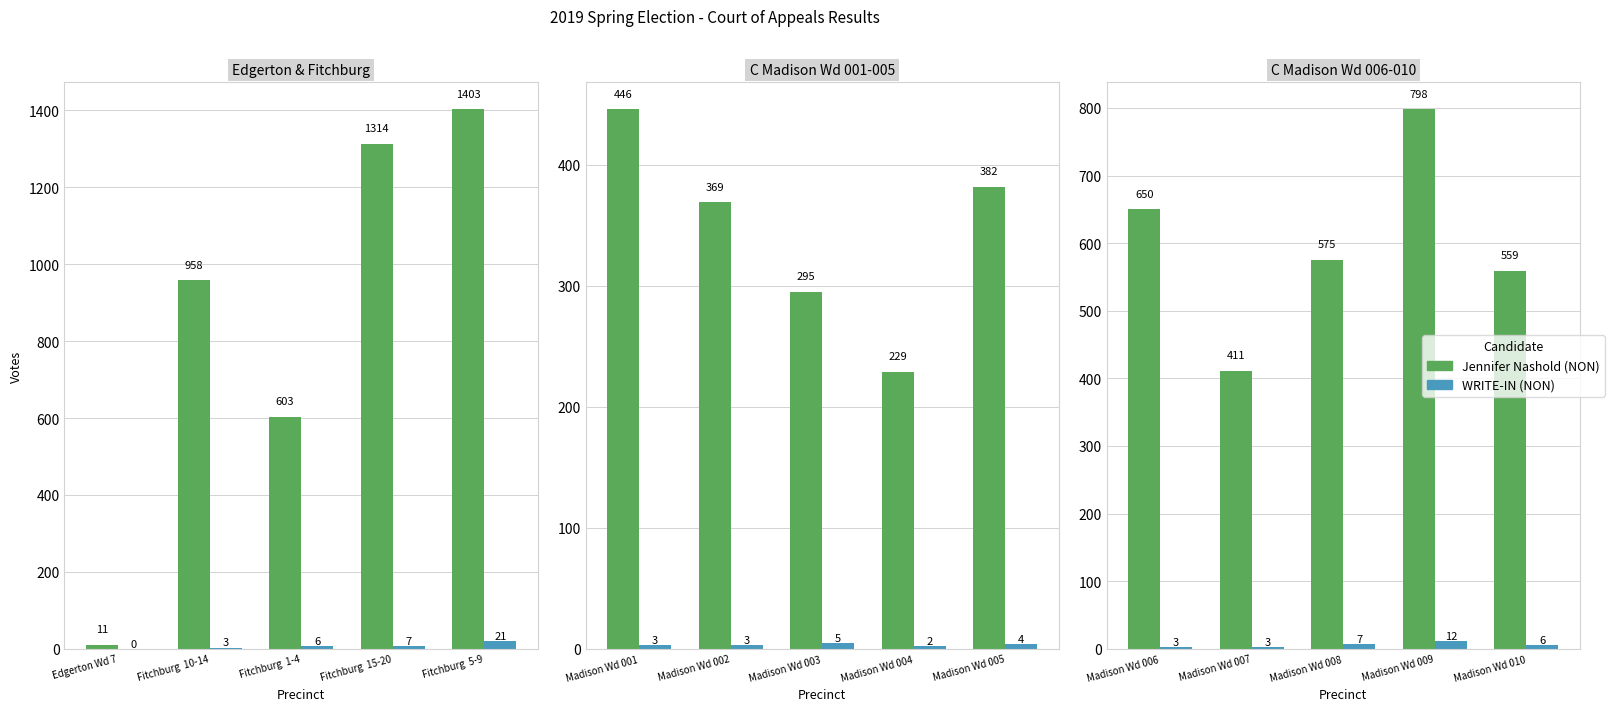

Which series has the widest spread of values?

Jennifer Nashold (NON)